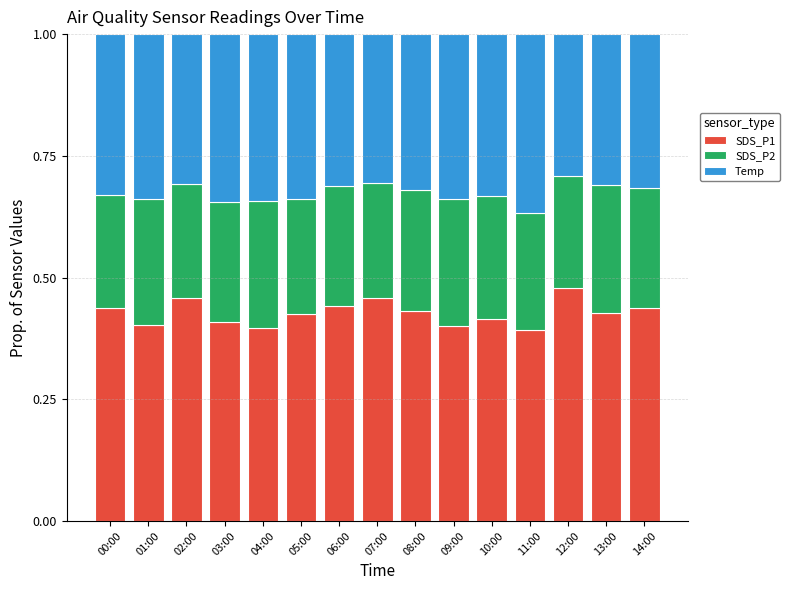

What is the total value across all series at 03:00?

1.0